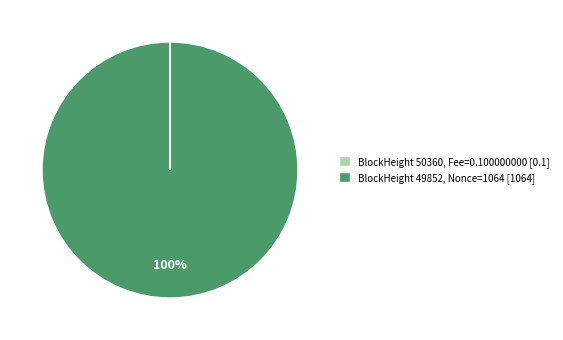

Which slice represents more than half of the pie?

BlockHeight 49852, Nonce=1064 [1064]